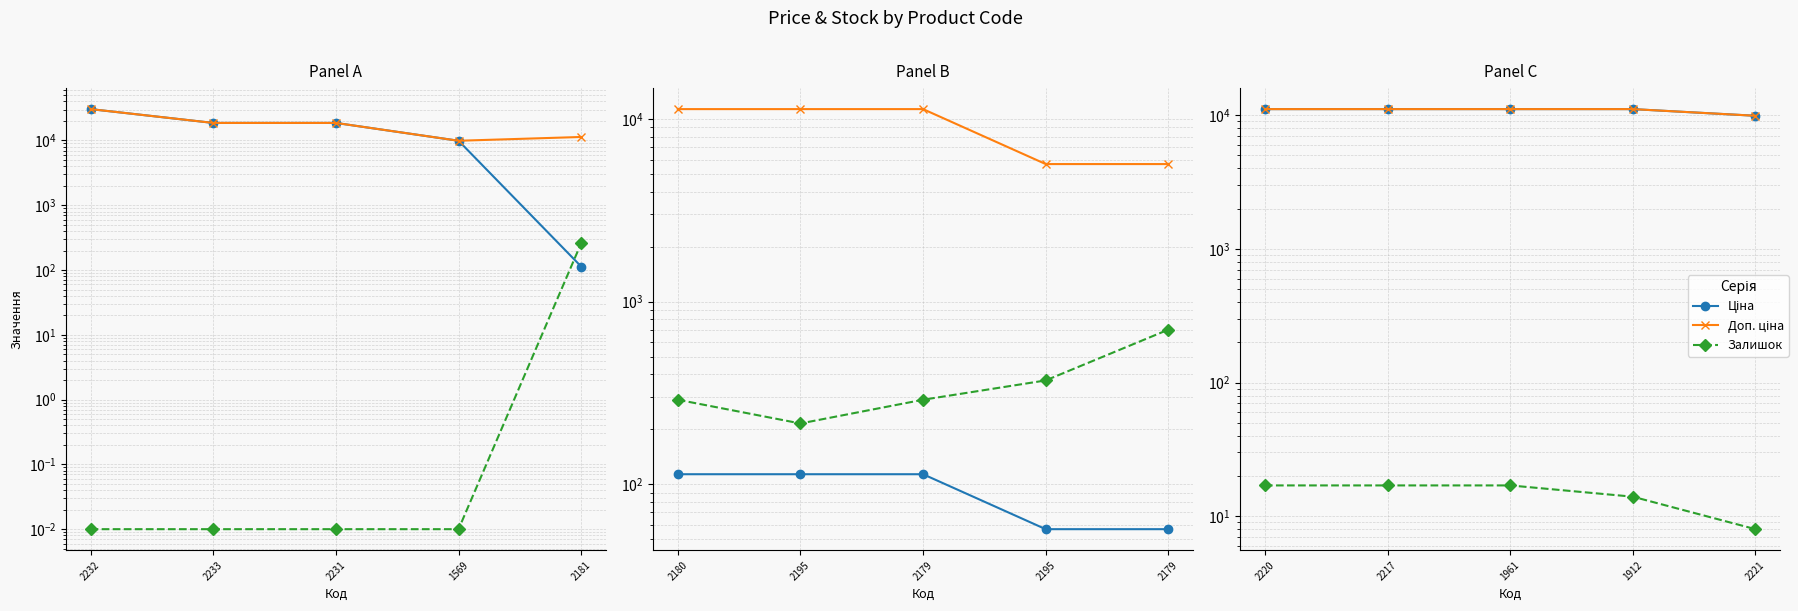

How many data points does each series have?

5